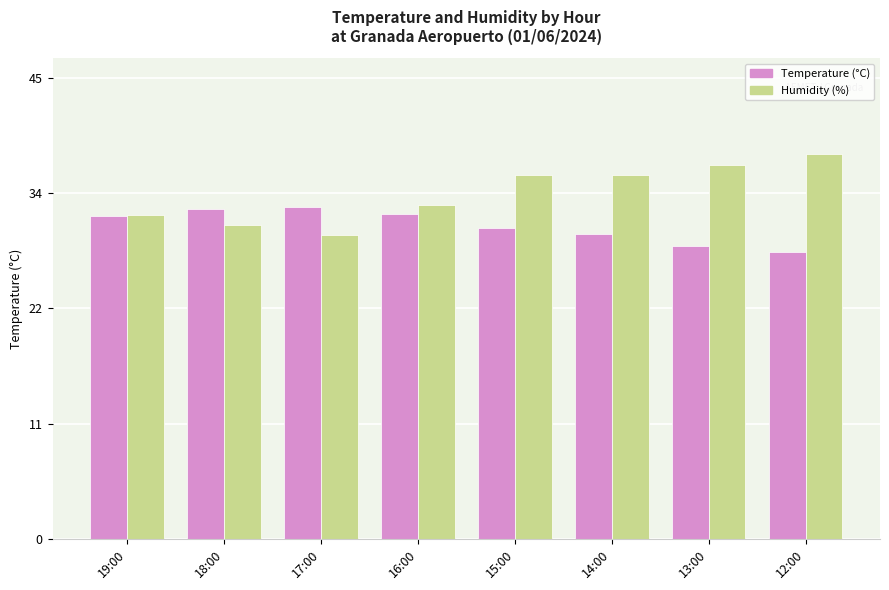

What is the total value across all series at 12:00?

66.4